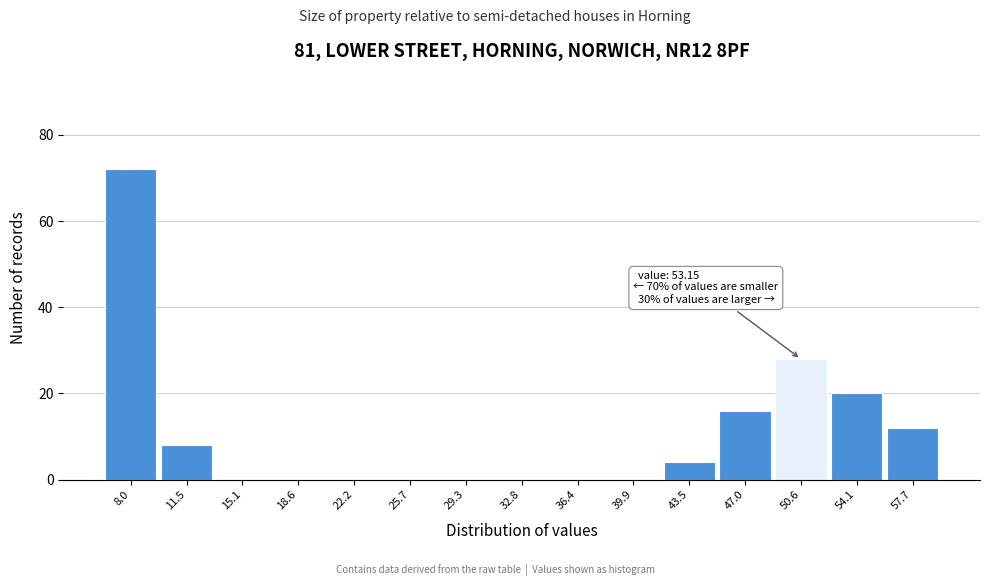

Reading right to left, what are all the values shown in this chart?

57.7=12	54.1=20	50.6=28	47.0=16	43.5=4	39.9=0	36.4=0	32.8=0	29.3=0	25.7=0	22.2=0	18.6=0	15.1=0	11.5=8	8.0=72